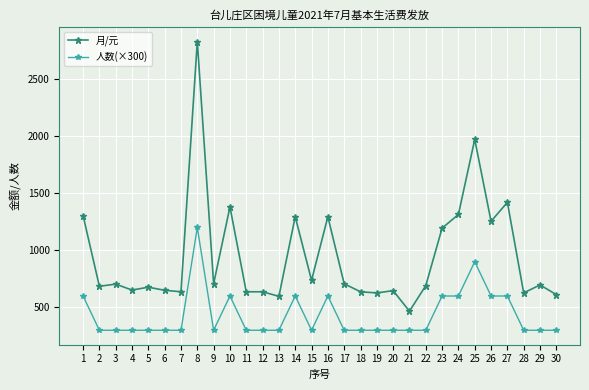

Which series has the largest total across all categories?

月/元